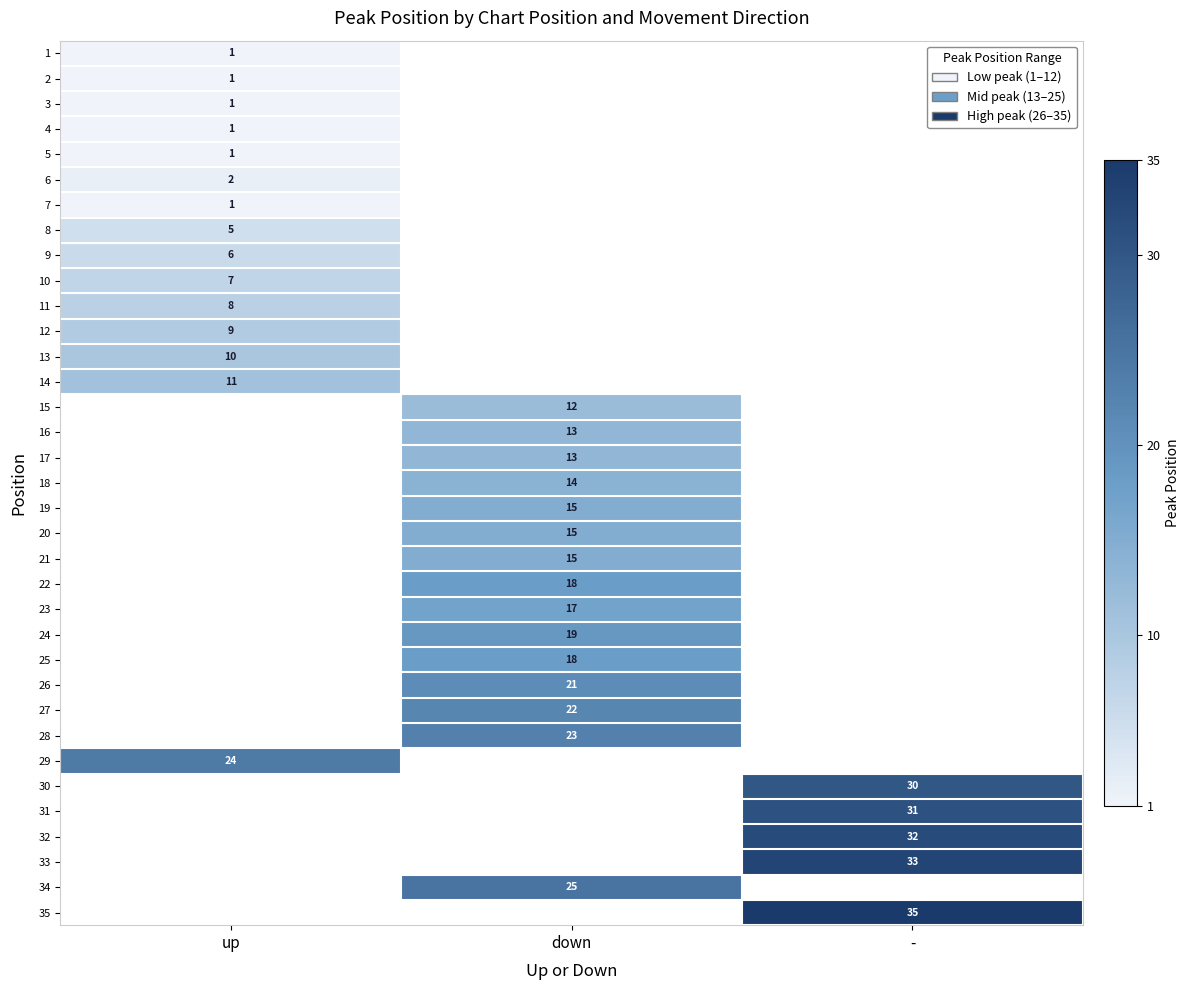

Is it true that 33 equals 48 at -?

False